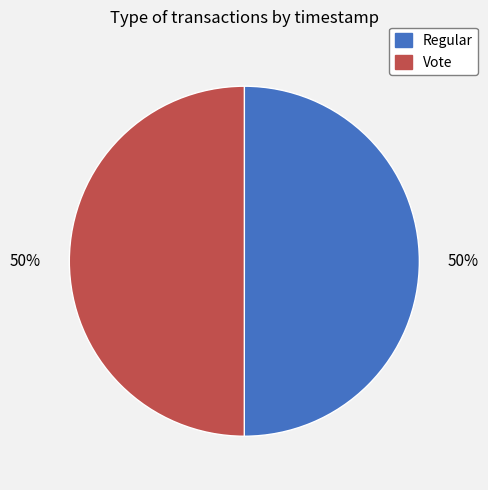

True or false: Regular accounts for 50% of the total.

True